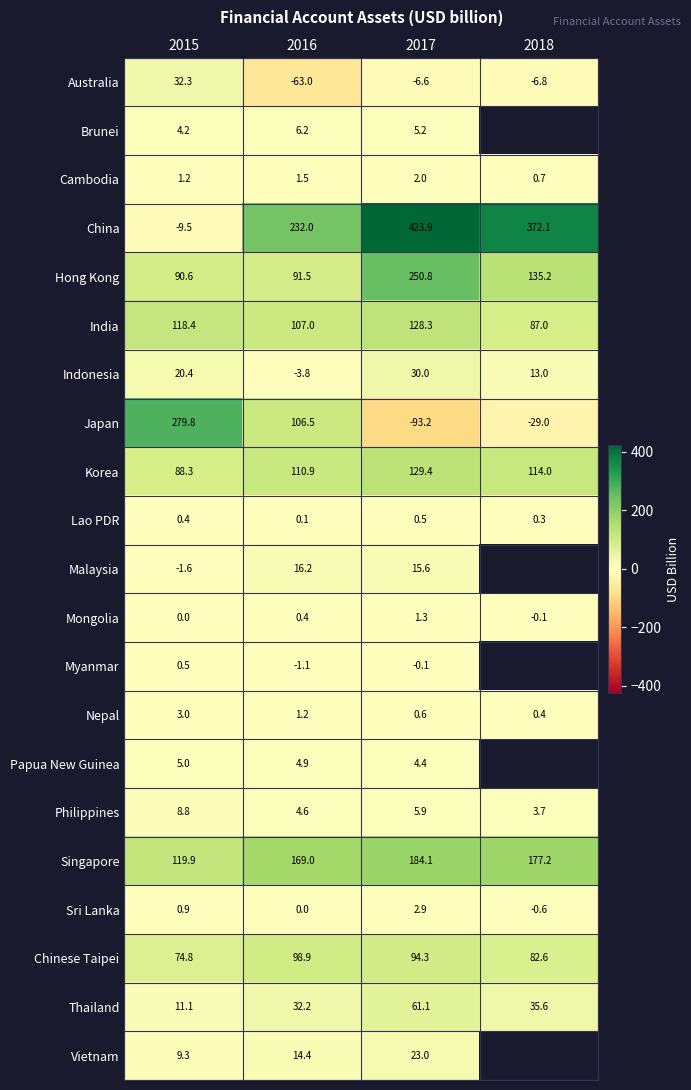

What is the spread (max minus min) of values at 2016?

295.0